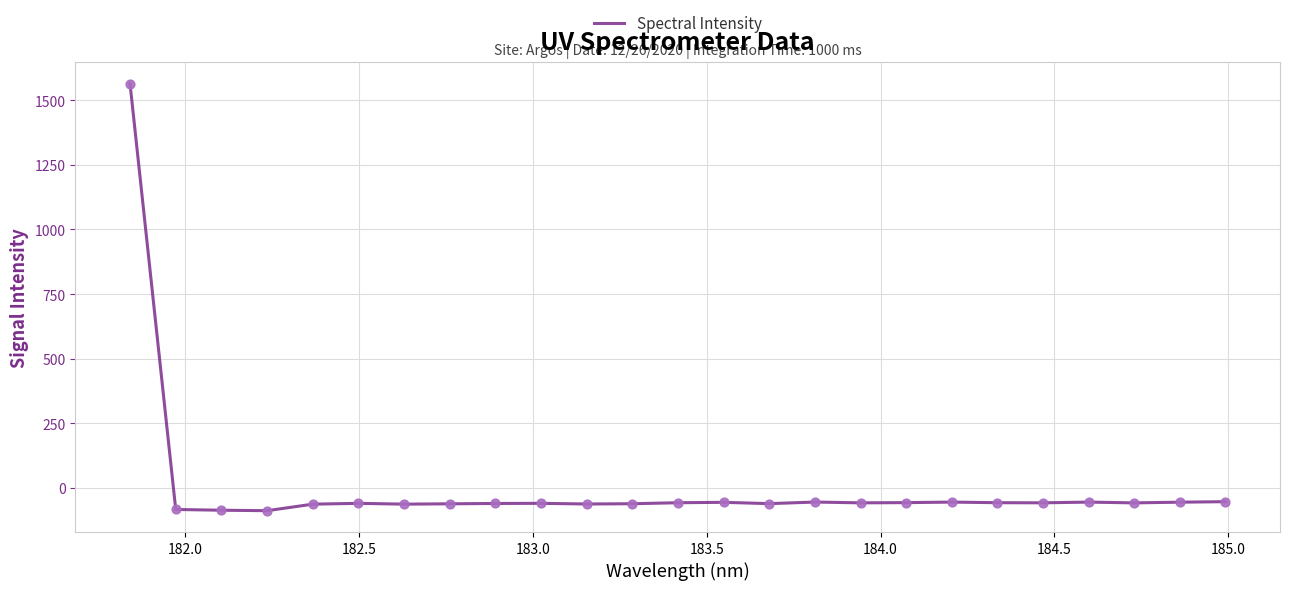

What is the smallest value displayed?

-87.9